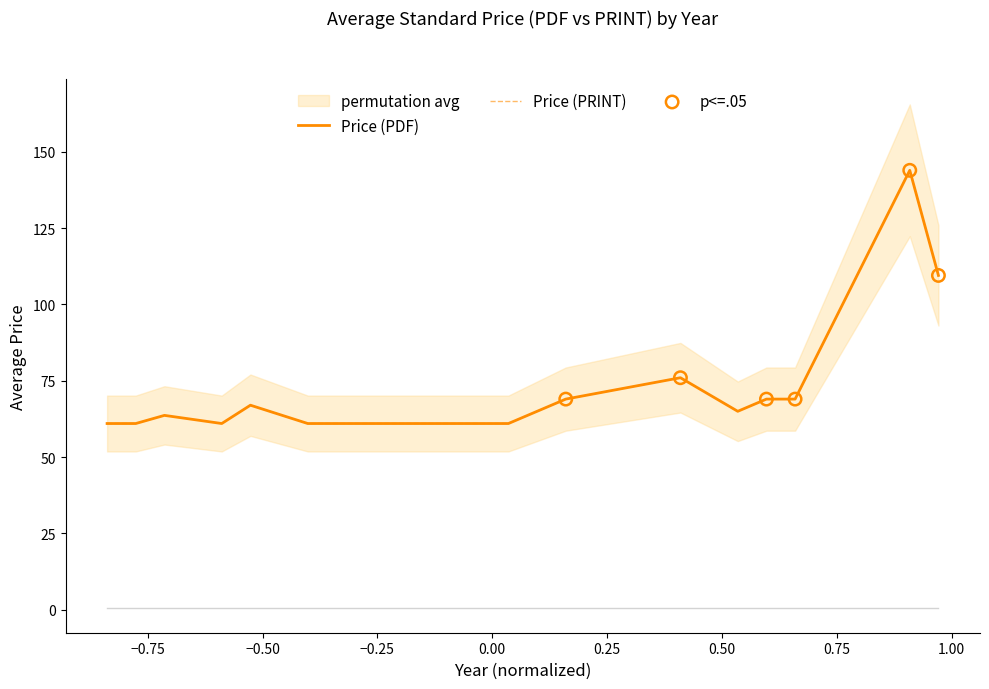

What are all the series names shown in the legend?

Price (PDF), Price (PRINT)